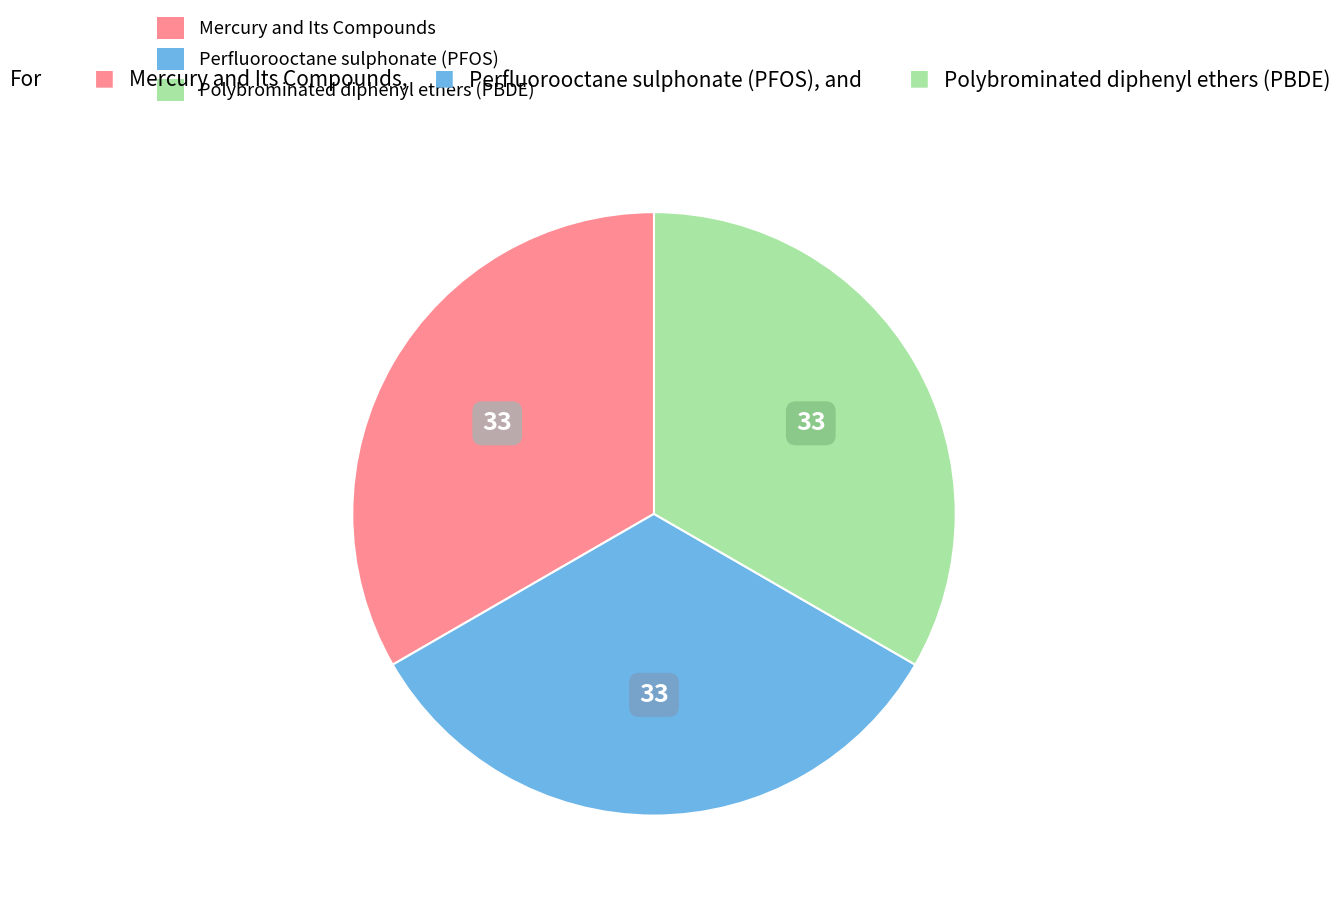

Does Polybrominated diphenyl ethers (PBDE) account for over 50% of the chart?

No